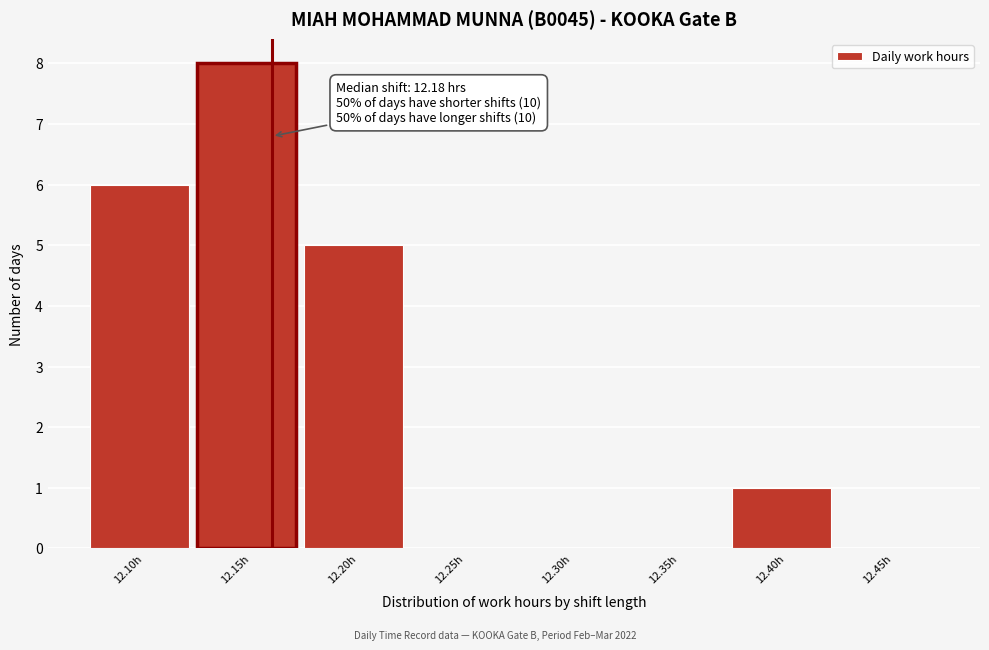

Reading left to right, what are all the values shown in this chart?

12.10h=6	12.15h=8	12.20h=5	12.25h=0	12.30h=0	12.35h=0	12.40h=1	12.45h=0